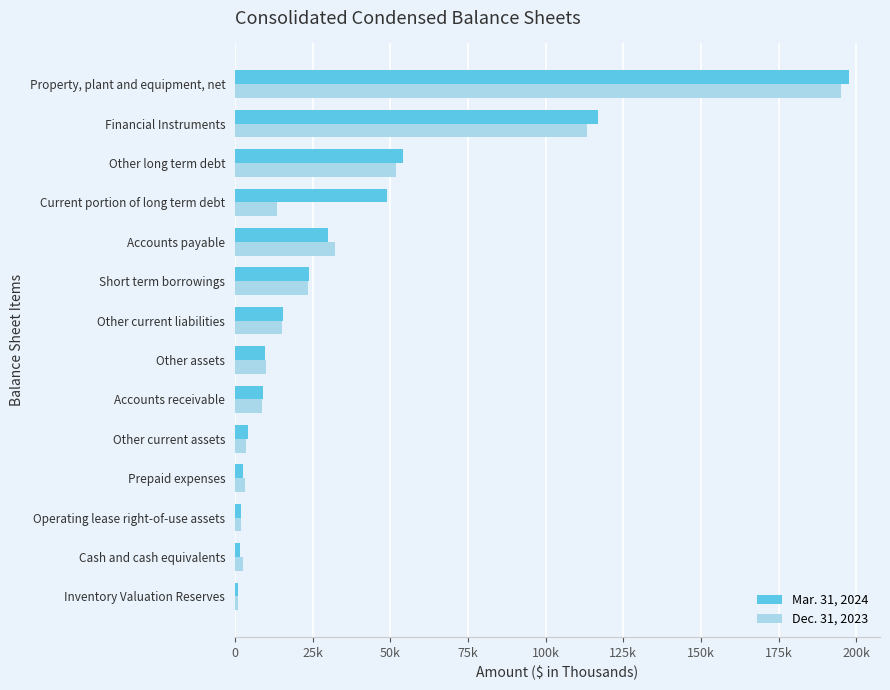

What are all the series names shown in the legend?

Mar. 31, 2024, Dec. 31, 2023